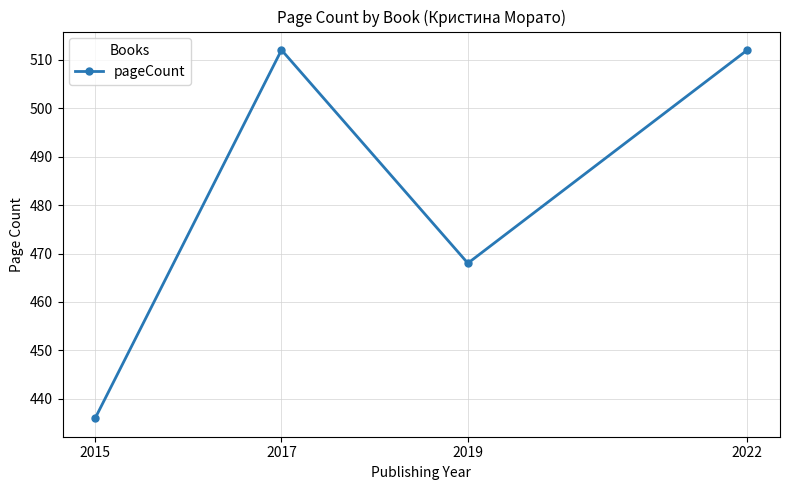

The chart shows a value of 107 at 2019. True or false?

False